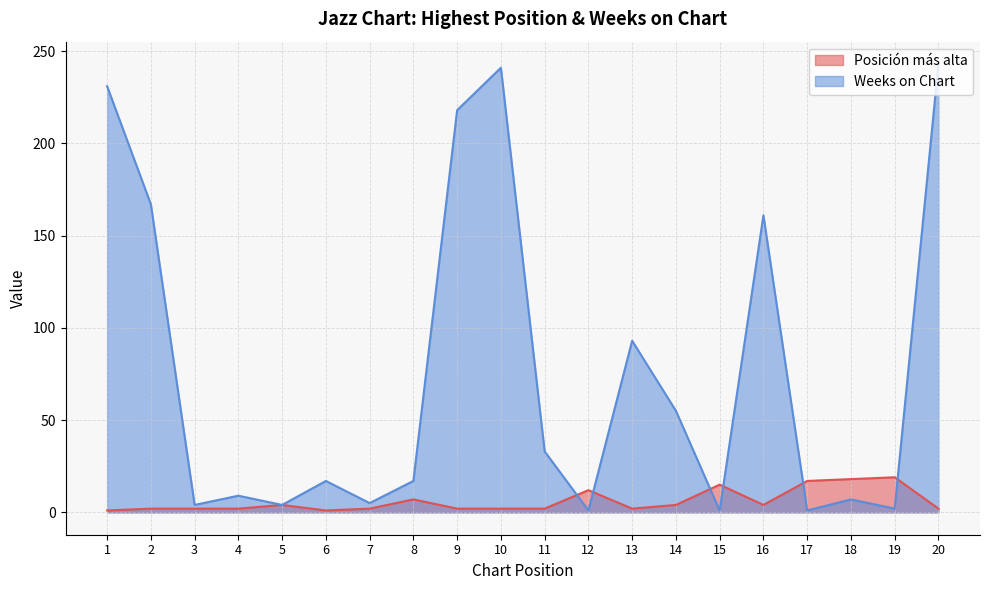

Is it true that Weeks on Chart equals 5 at 7?

True